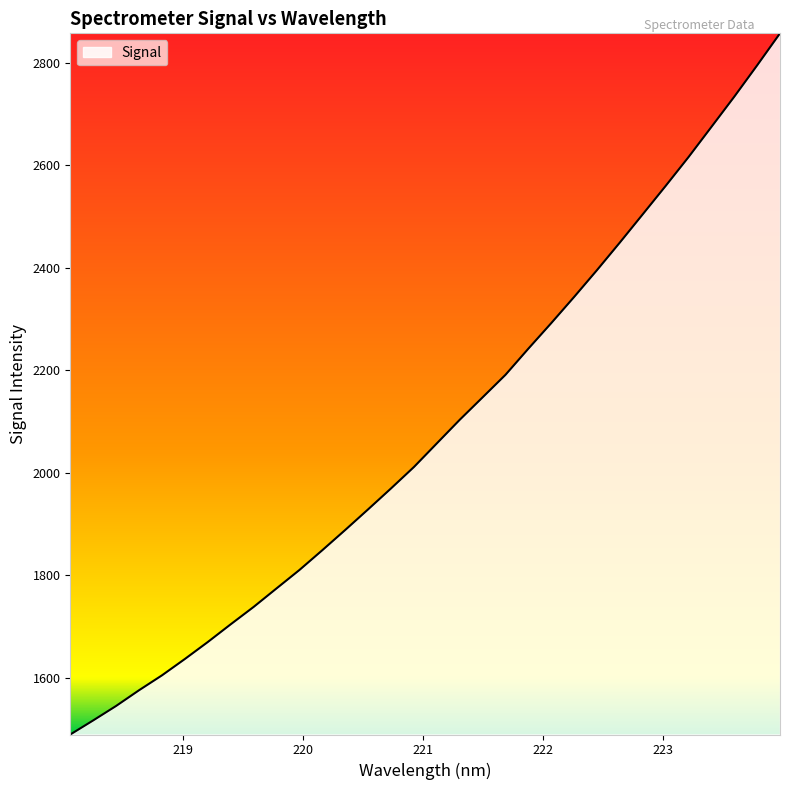

What is the minimum value shown in the chart?

1489.3